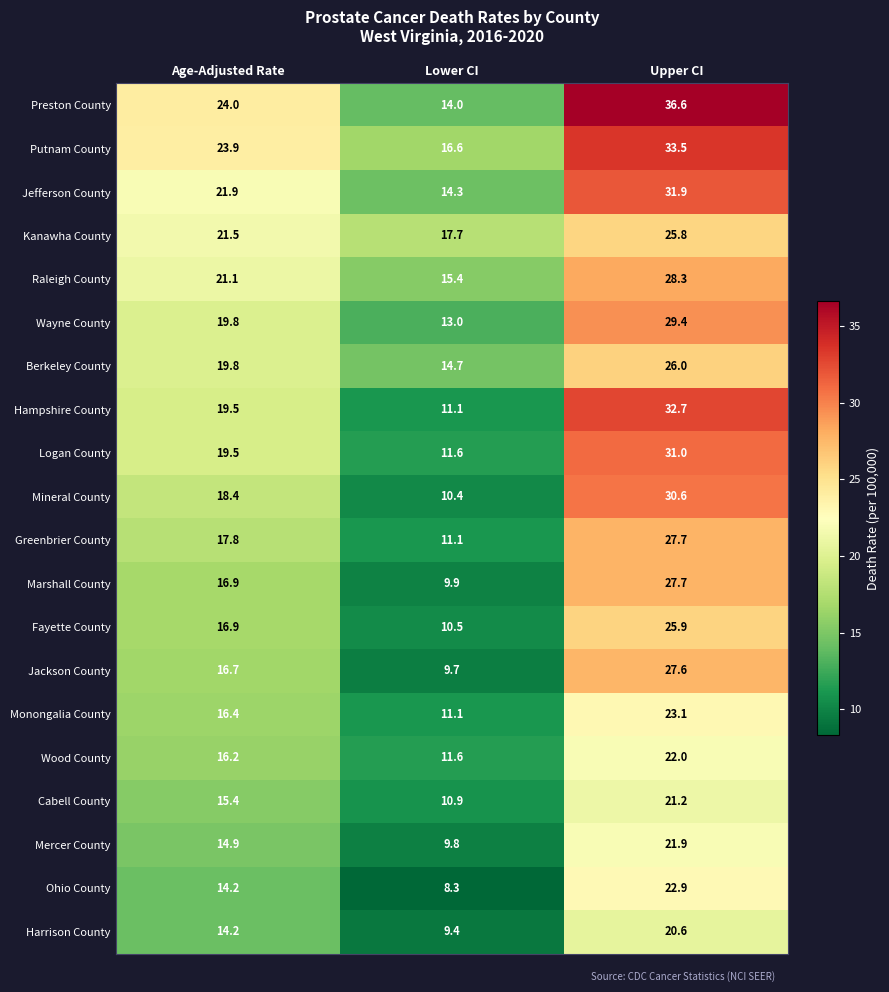

At which label does Monongalia County first exceed 16?

Age-Adjusted Rate